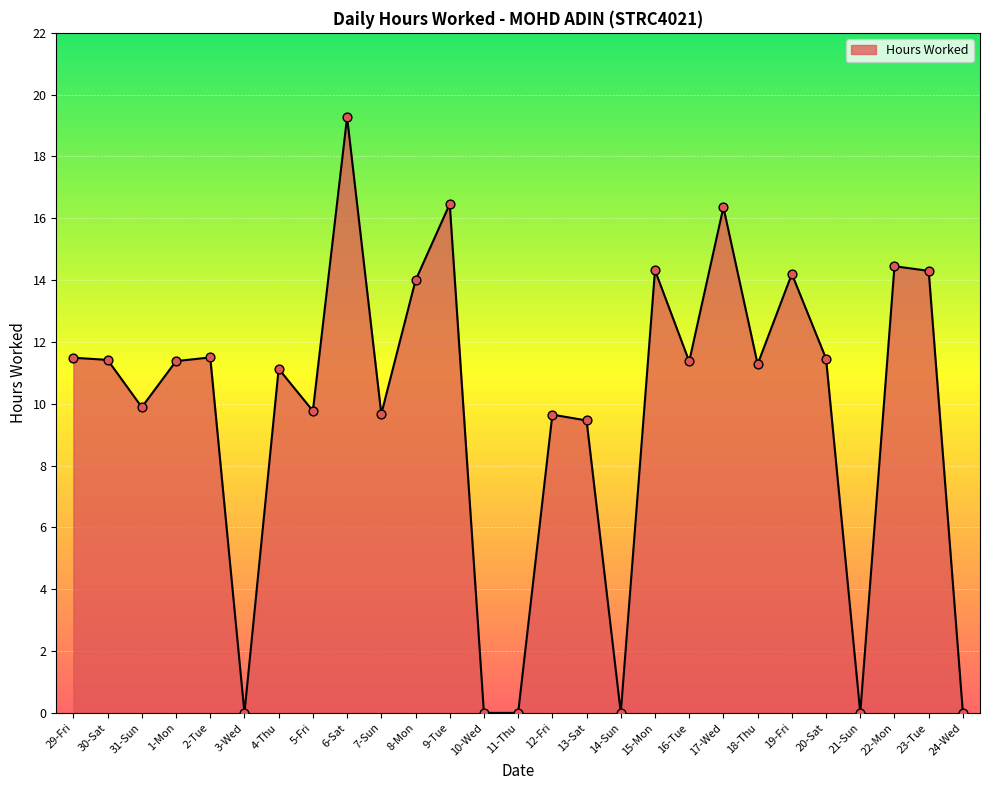

What is the change in value from 4-Thu to 16-Tue?

+0.2